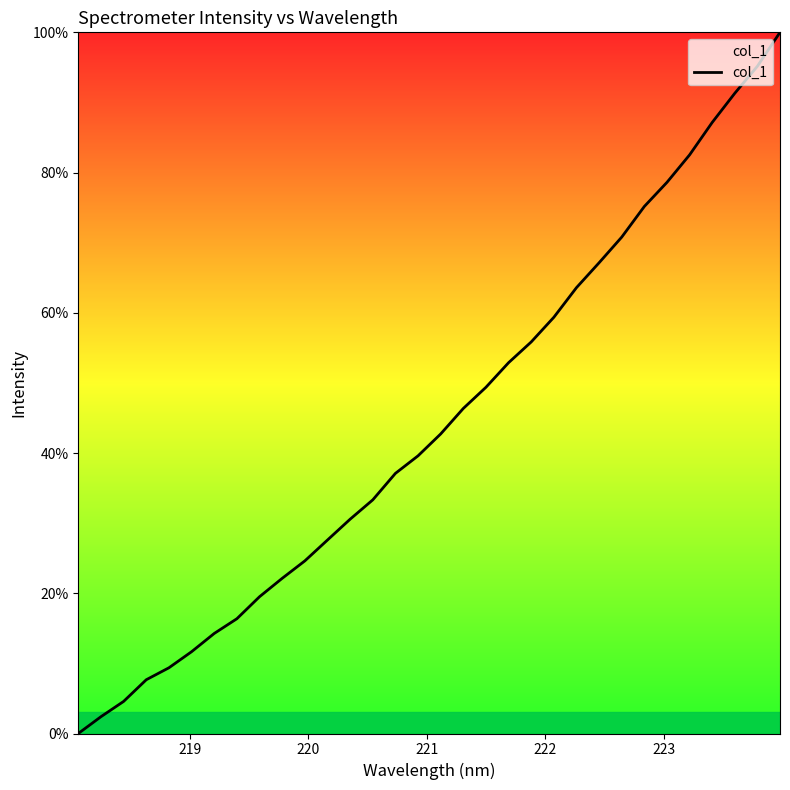

What is the greatest value displayed?

100.0